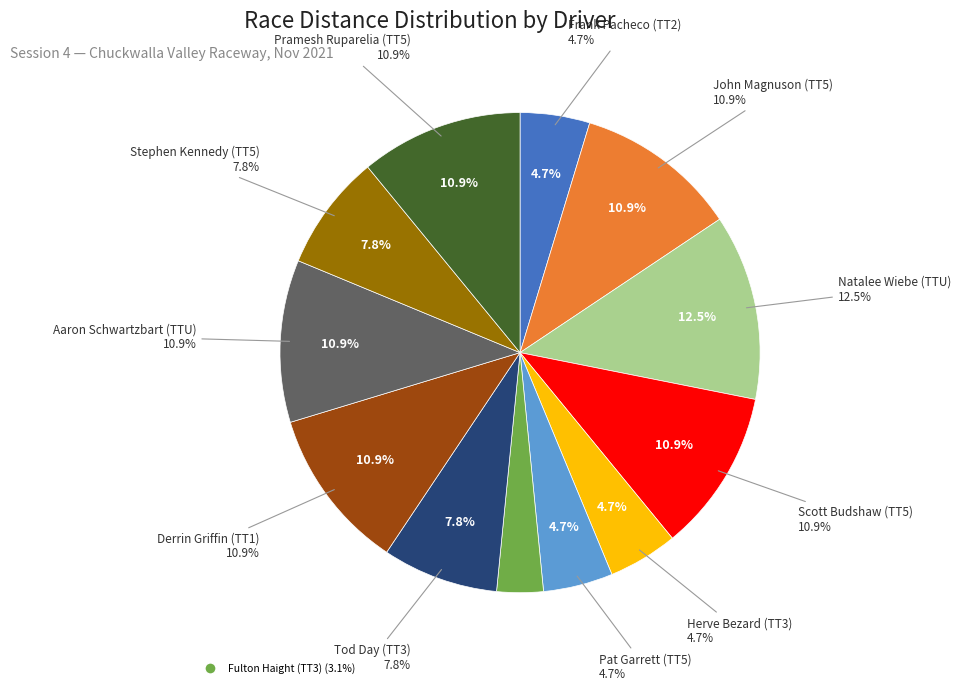

To the nearest percent, what is the average slice percentage?

8%